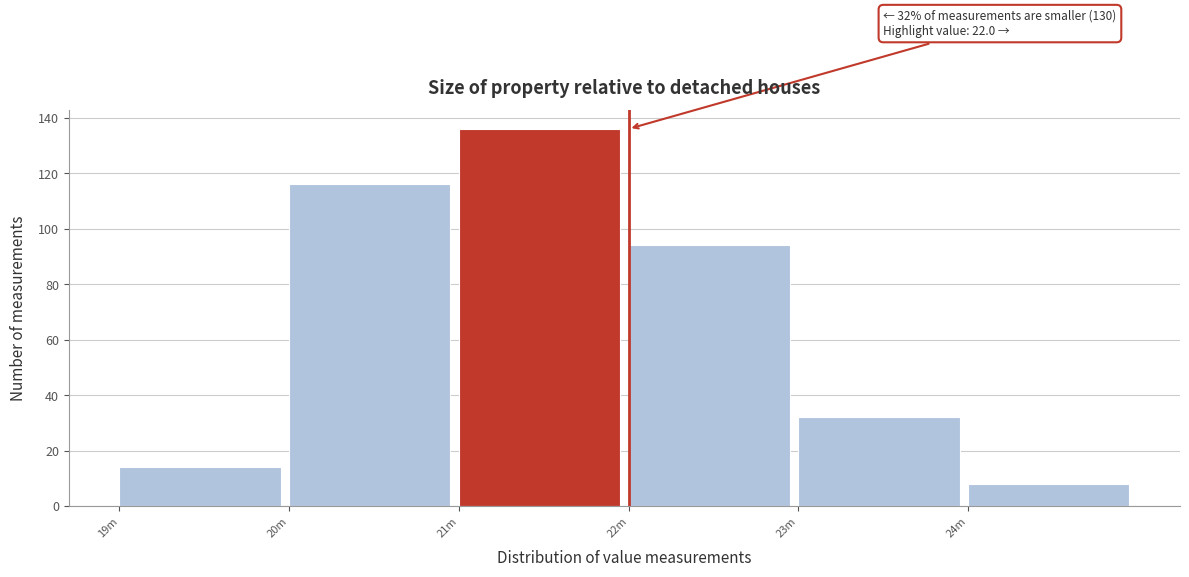

Reading left to right, what are all the values shown in this chart?

19m=14	20m=116	21m=136	22m=94	23m=32	24m=8